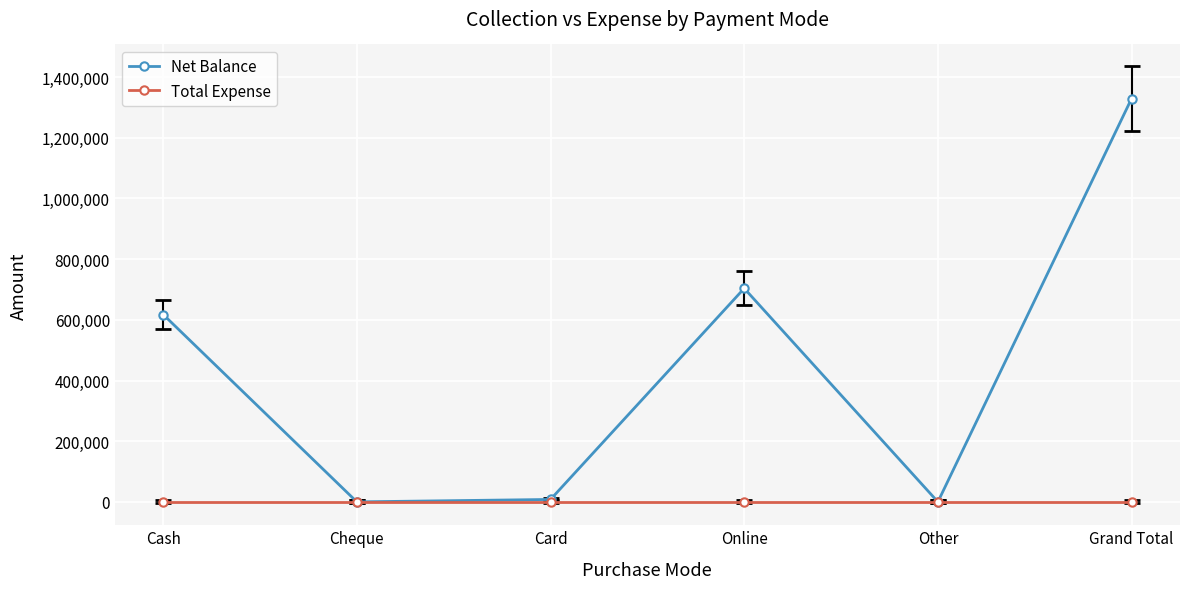

How many categories are shown in the chart?

6